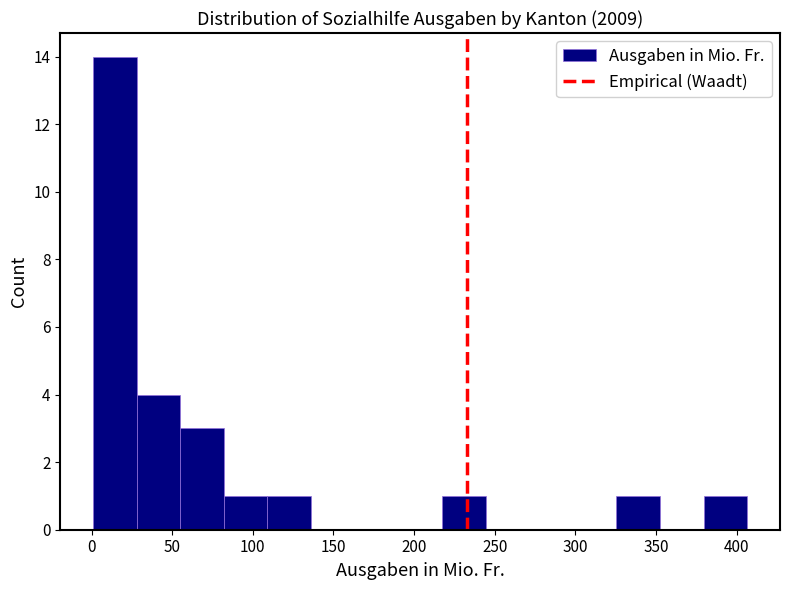

Reading left to right, transcribe this chart: for each bar, give the range it covers on the x-axis and its height. Neither the bar edges nor the heights are printed on the chart, so give them approximately, as read against the axes.

0 to 30: 14
30 to 55: 4
55 to 80: 3
80 to 110: 1
110 to 135: 1
135 to 165: 0
165 to 190: 0
190 to 215: 0
215 to 245: 1
245 to 270: 0
270 to 300: 0
300 to 325: 0
325 to 350: 1
350 to 380: 0
380 to 405: 1